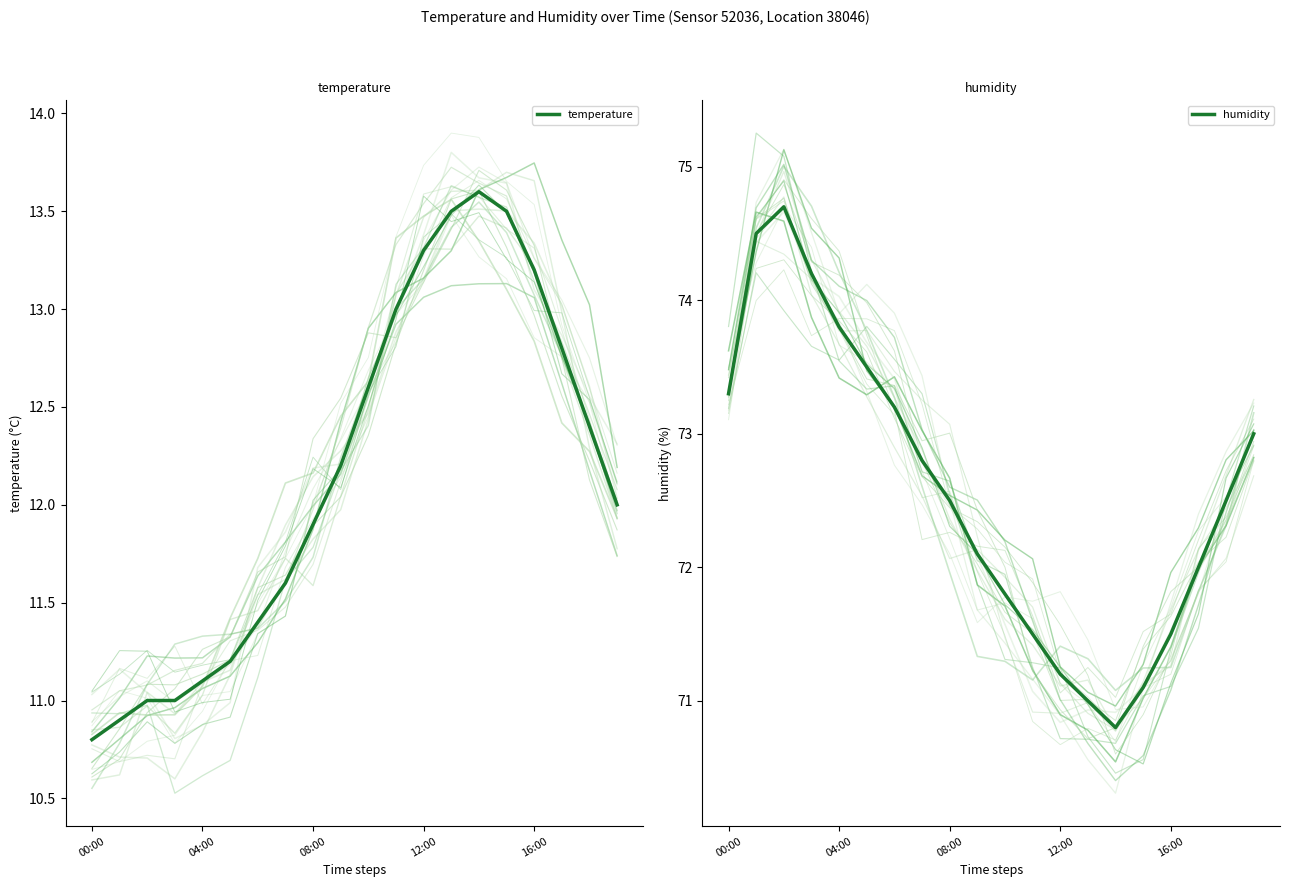

Rank the series by their maximum value, from lowest to highest.

temperature, humidity